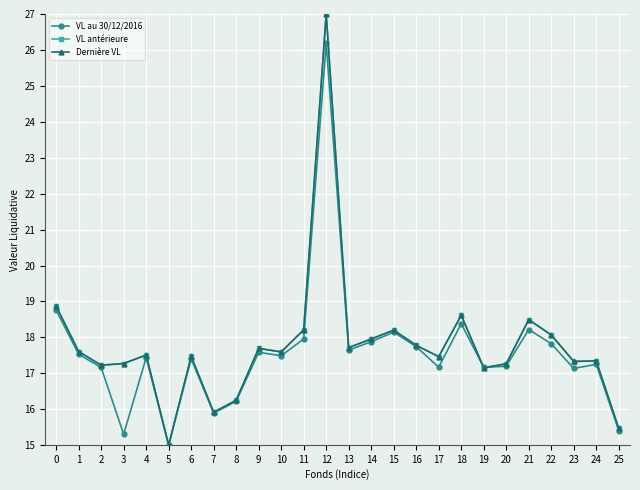

What is the value of the Dernière VL point at the 20th from the left?

17.2